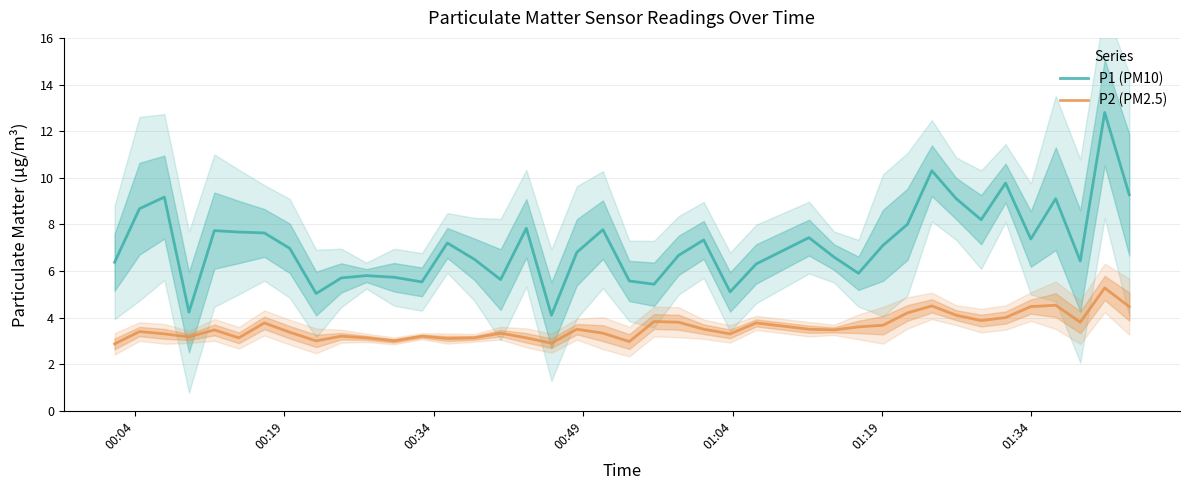

List the series in order of their overall mean, lowest first.

P2 (PM2.5), P1 (PM10)